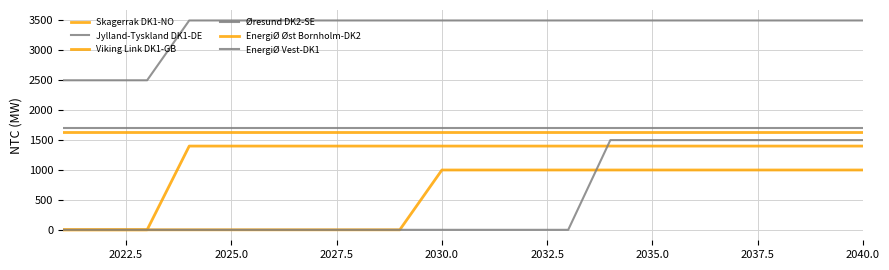

How many lines are shown in the chart?

6